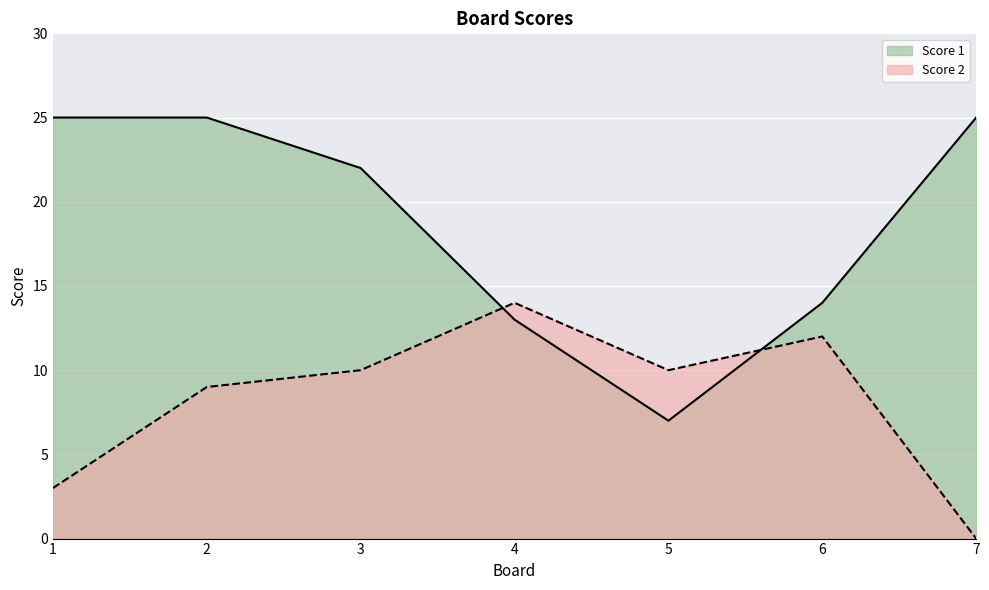

Which label corresponds to the largest value in the chart?

1